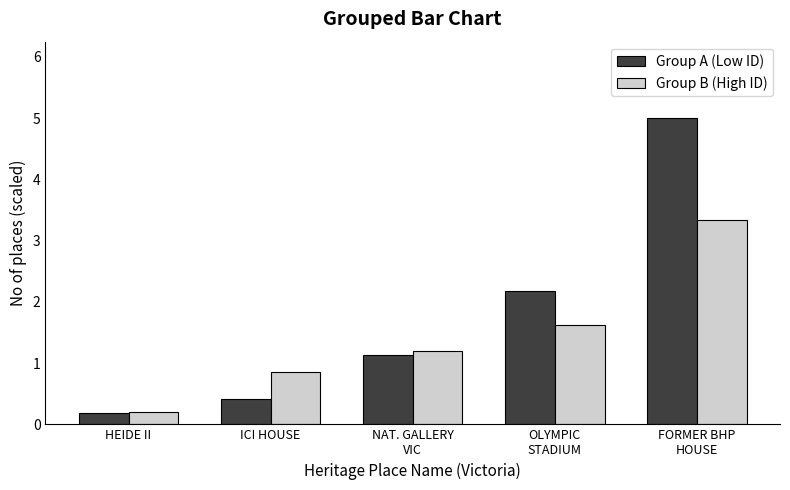

Which series has the widest spread of values?

Group A (Low ID)